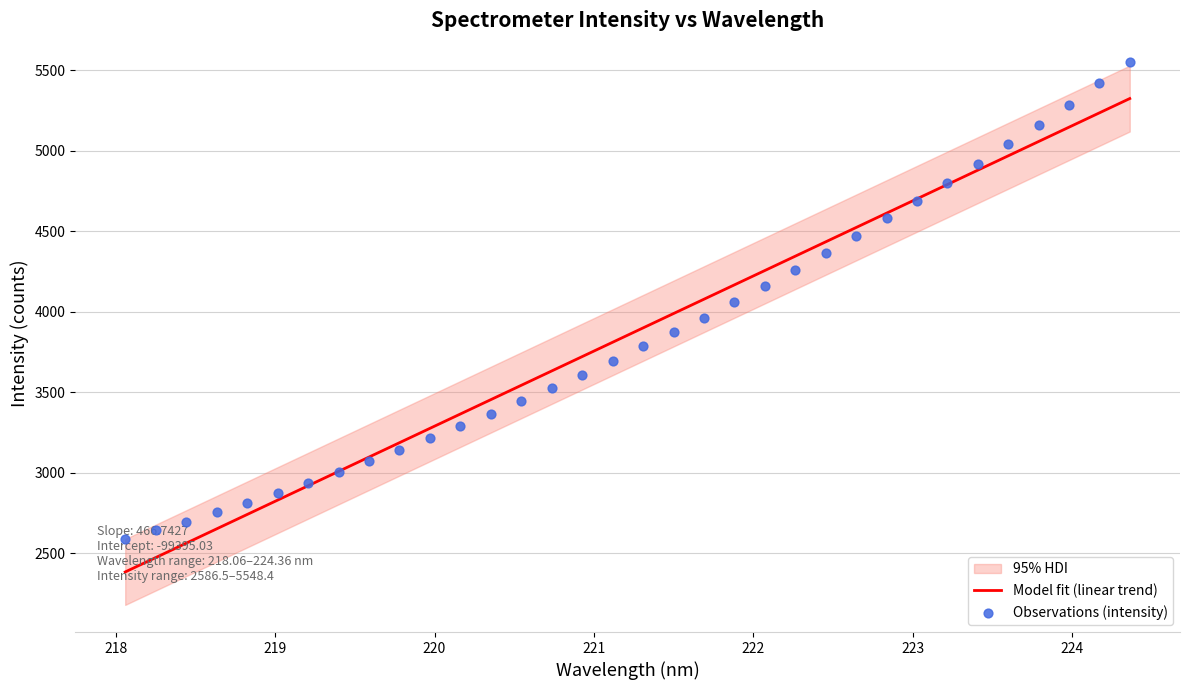

Which series has the largest Y range (max minus min)?

Observations (intensity)